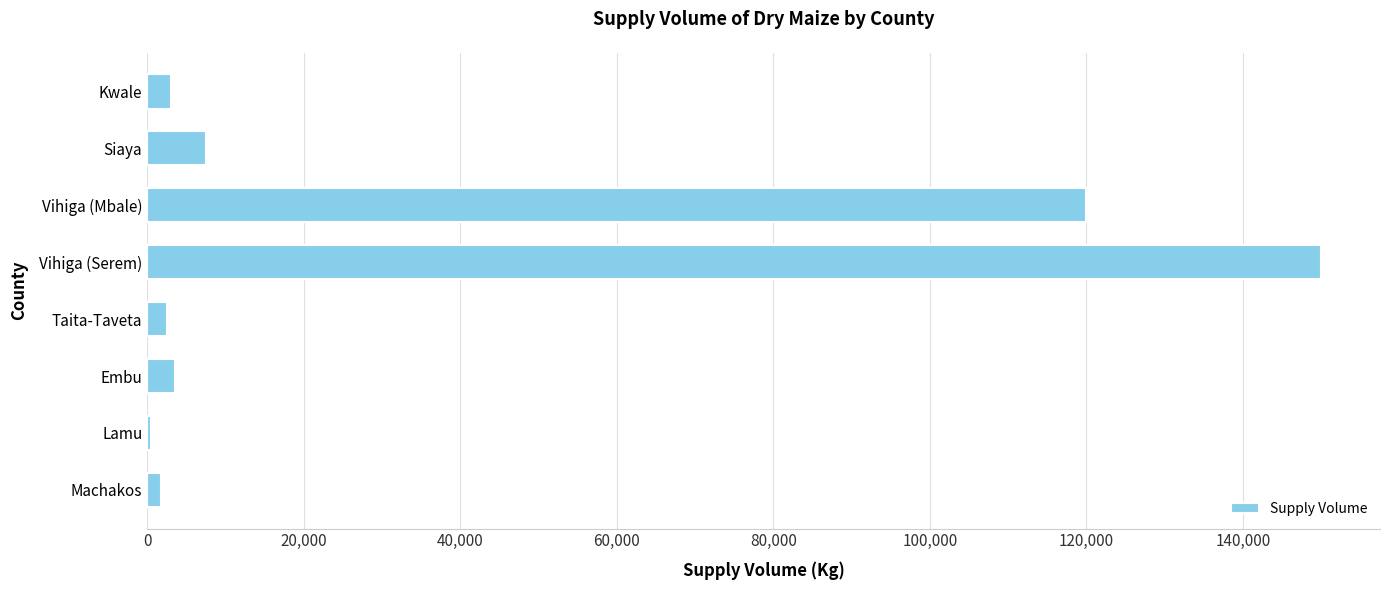

Are the bars horizontal?

Yes